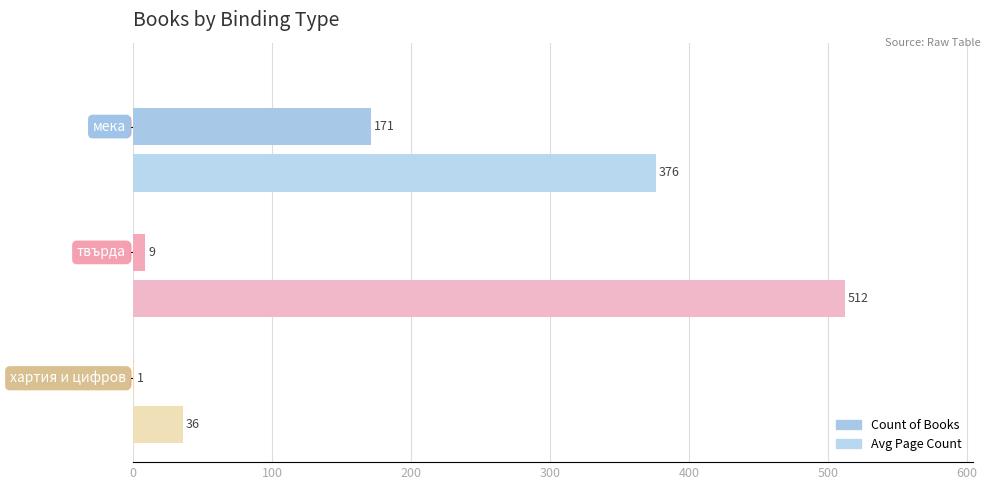

How many distinct data groups are displayed?

2